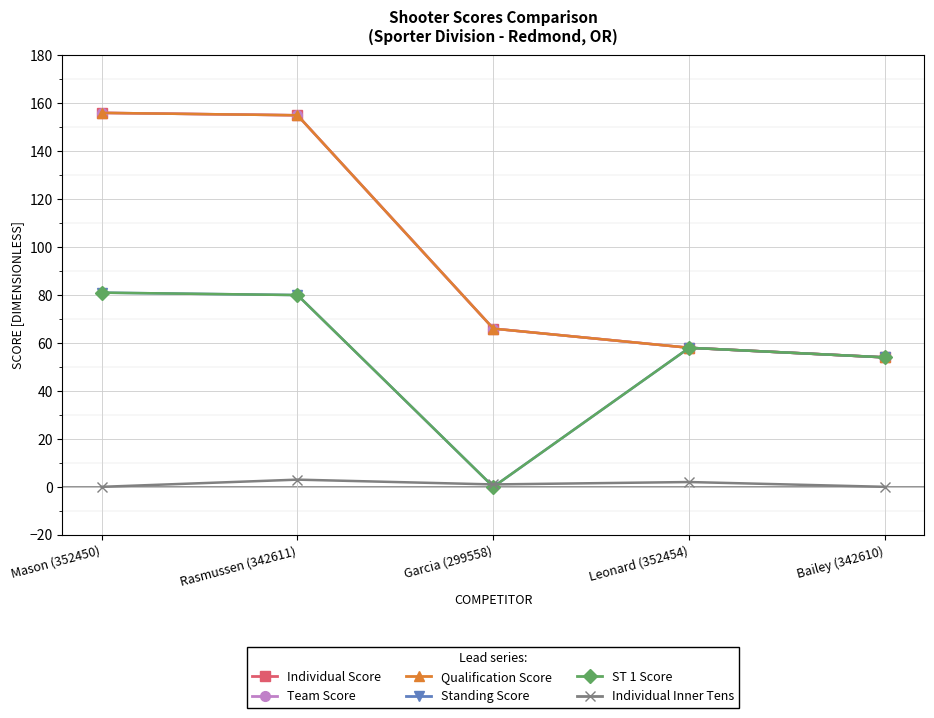

Is this an area chart (filled region under the line)?

No